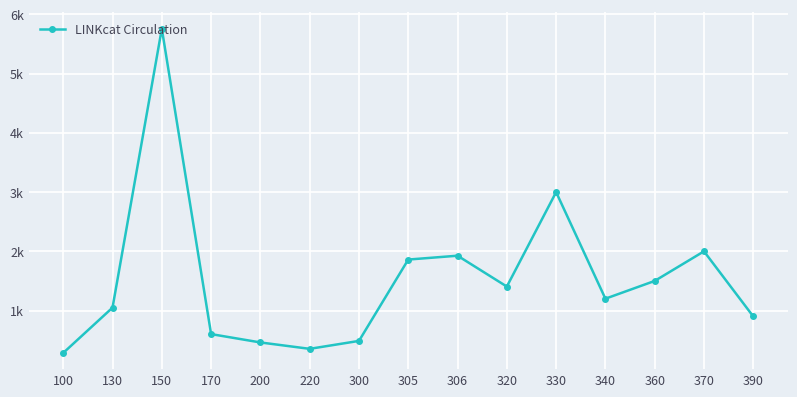

What is the minimum value shown in the chart?

284